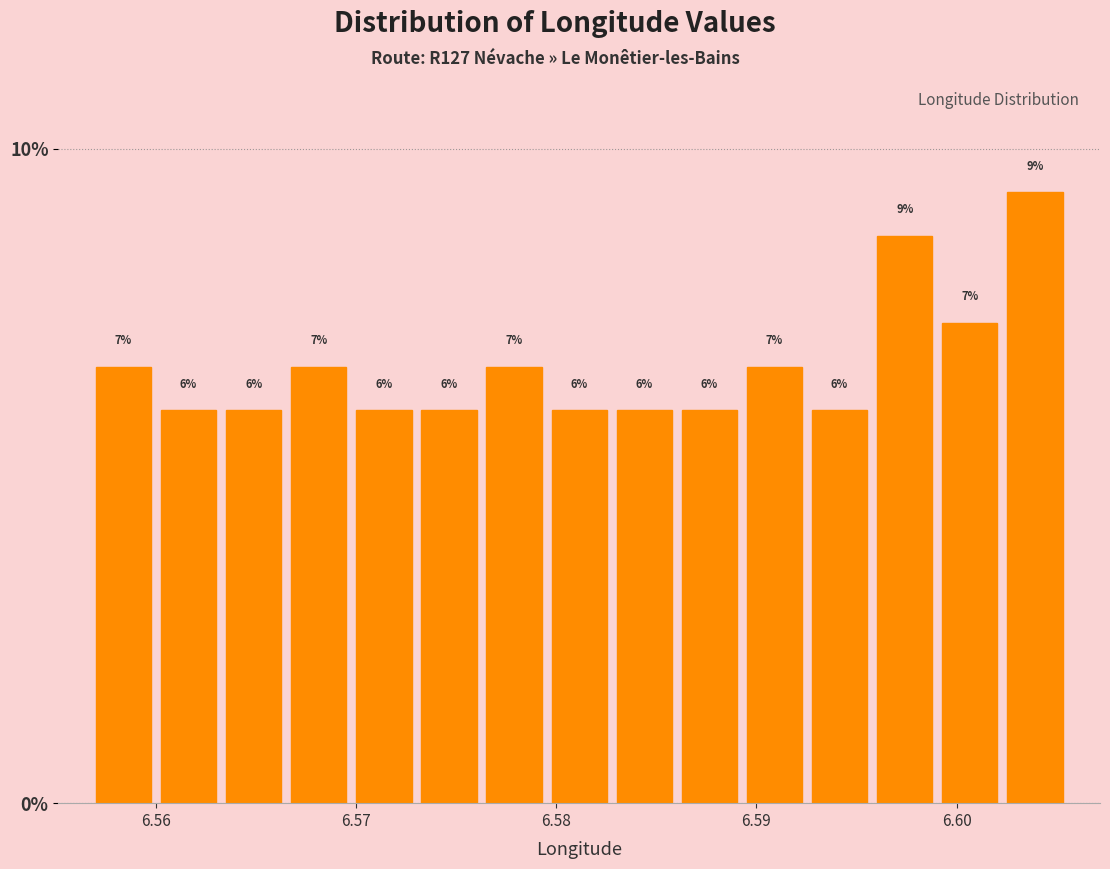

Read against the x-axis, roughly where is the centre of the tallest bar?

6.604